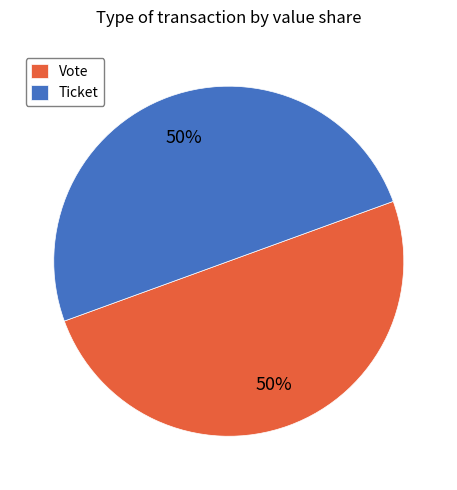

Do Ticket and Vote together represent more than half of the pie?

Yes